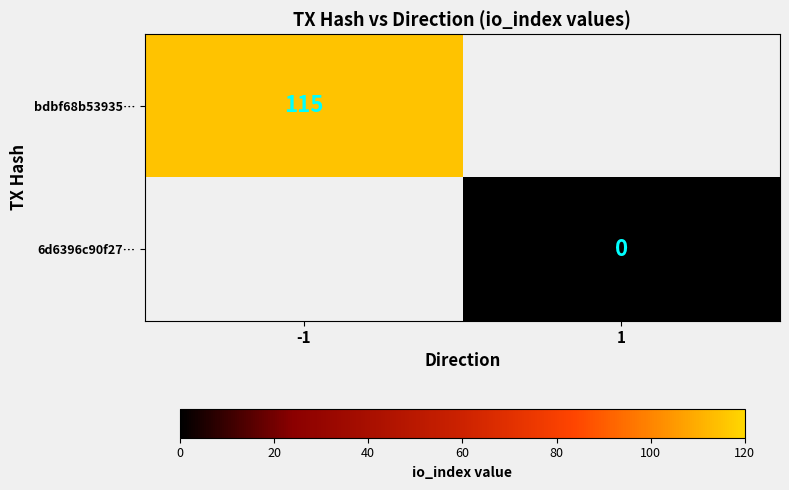

The value of bdbf68b53935… at -1 is 115. True or false?

True